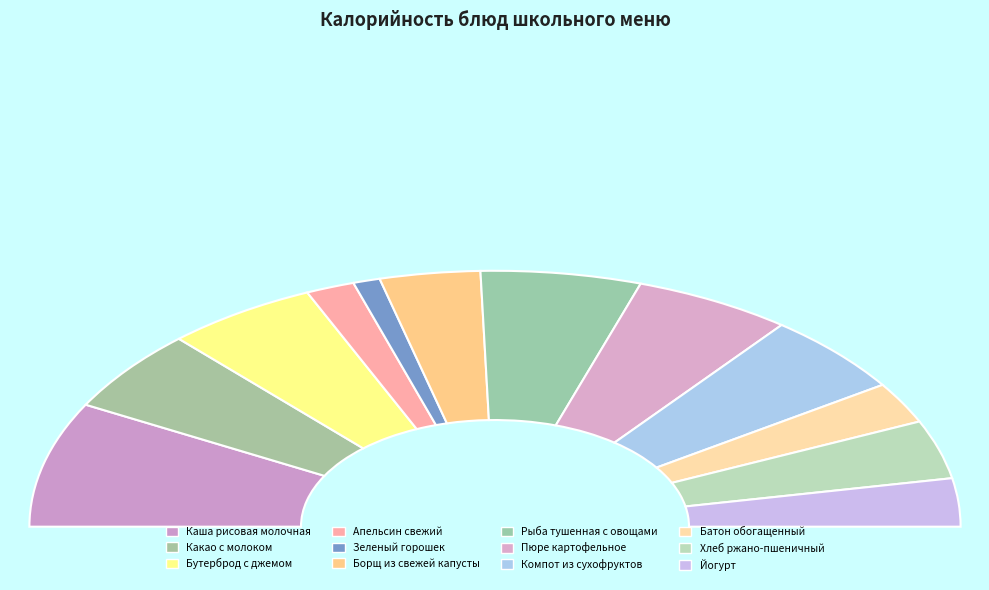

Between Бутерброд с джемом and Каша рисовая молочная, which is larger?

Каша рисовая молочная